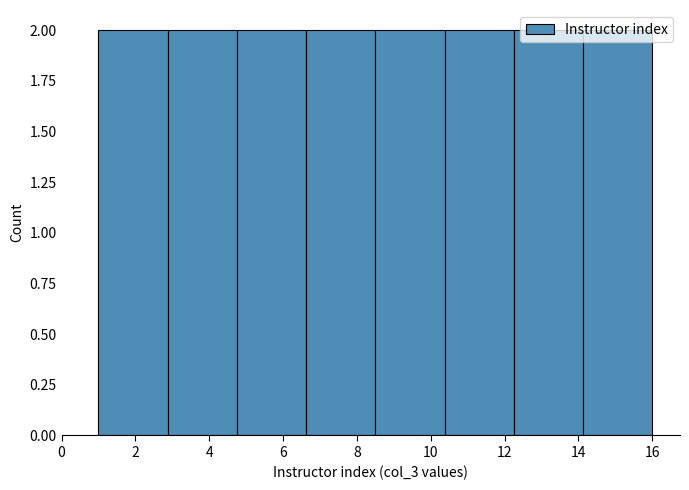

Reading left to right, list every bar in this chart as the range it spans on the x-axis followed by its height. Neither the bar edges nor the heights are printed on the chart, so give them approximately, as read against the axes.

1.0 to 2.8: 2
2.8 to 4.8: 2
4.8 to 6.6: 2
6.6 to 8.6: 2
8.6 to 10.4: 2
10.4 to 12.2: 2
12.2 to 14.2: 2
14.2 to 16.0: 2